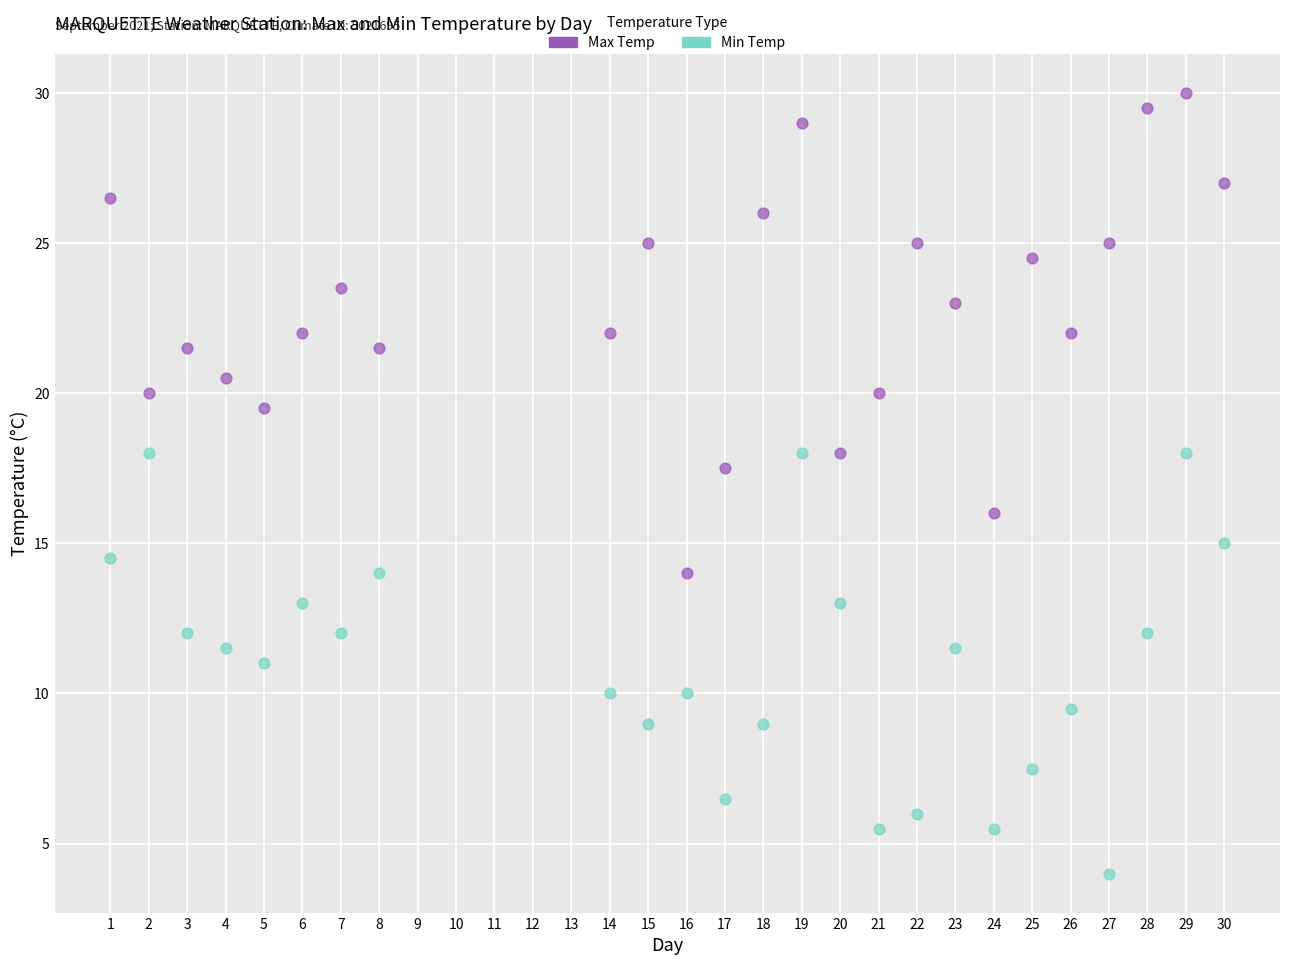

Across all data points, what is the range of Y values (max minus min)?

26.0